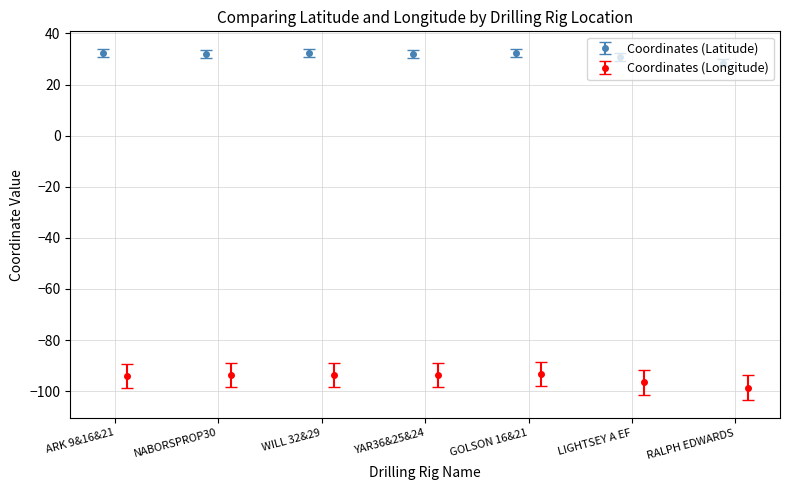

What is the minimum value shown in the chart?

-98.6